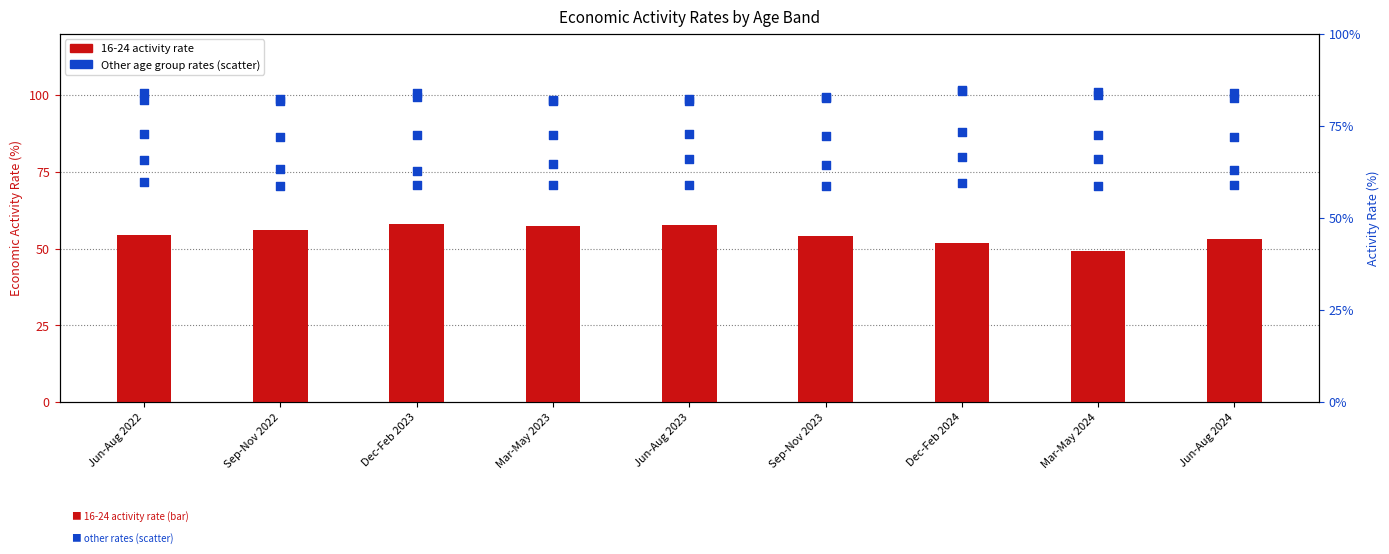

At how many categories does at least one series exceed 81?

9